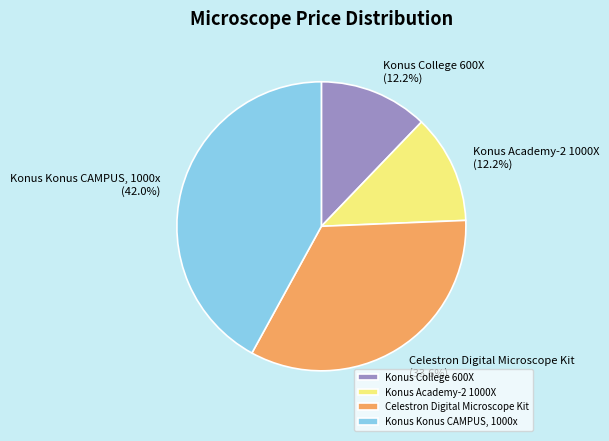

How many slices are in this pie chart?

4